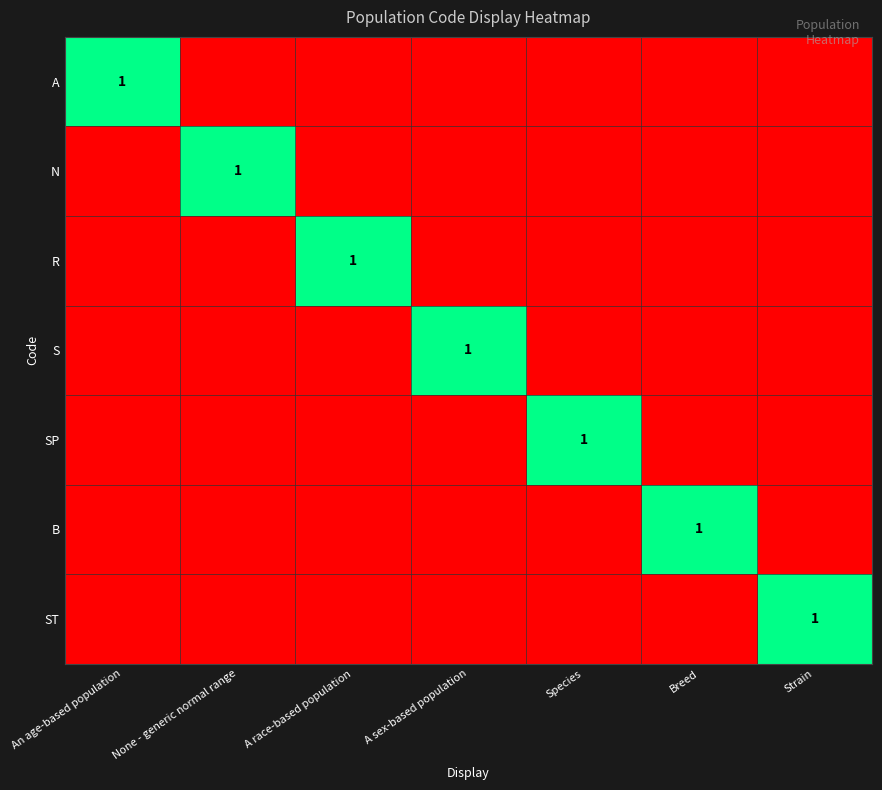

The value of B at Breed is 1. True or false?

True